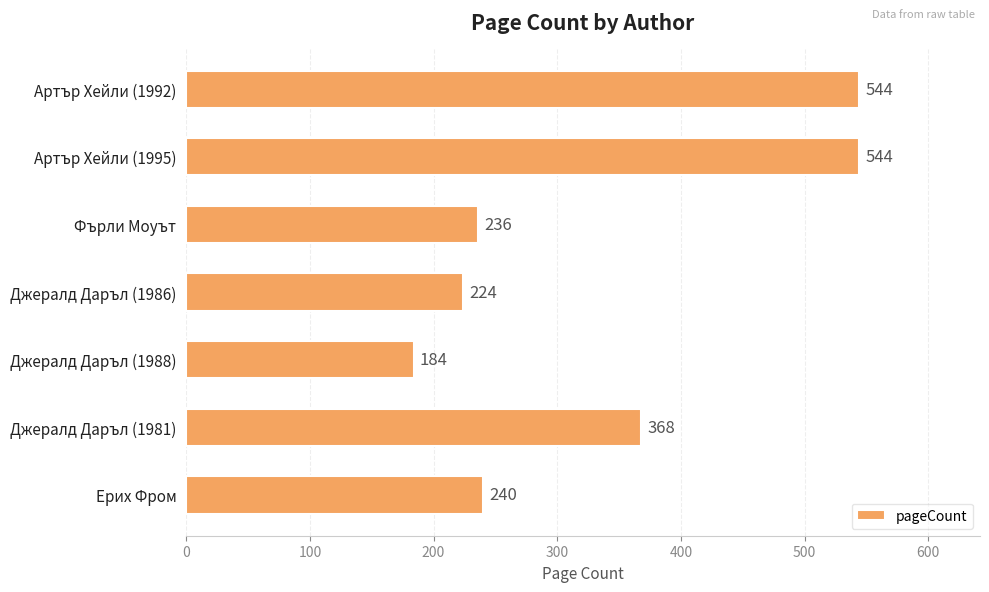

The chart shows a value of 147 at Фърли Моуът. True or false?

False